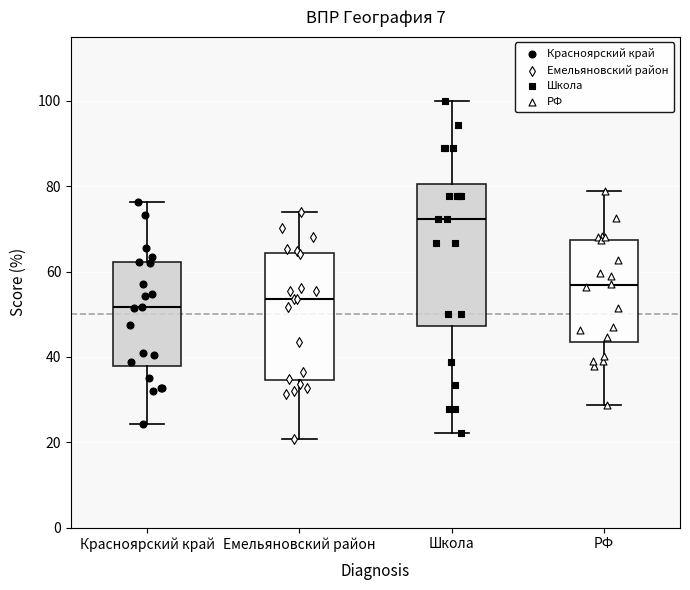

Which box has the highest median line?

Школа